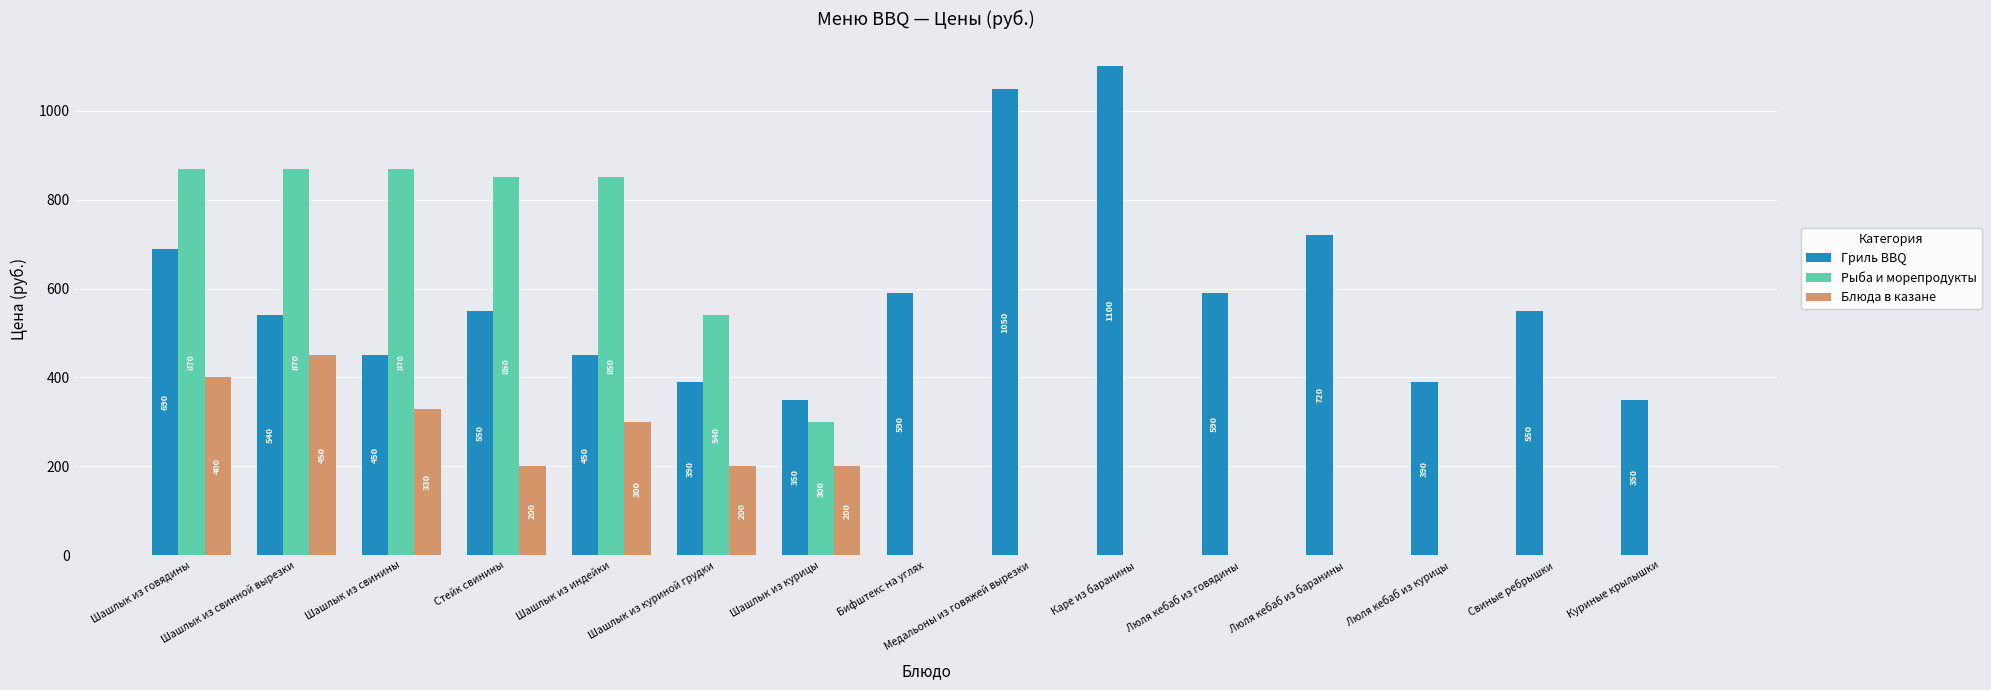

Which series has the largest total across all categories?

Гриль BBQ